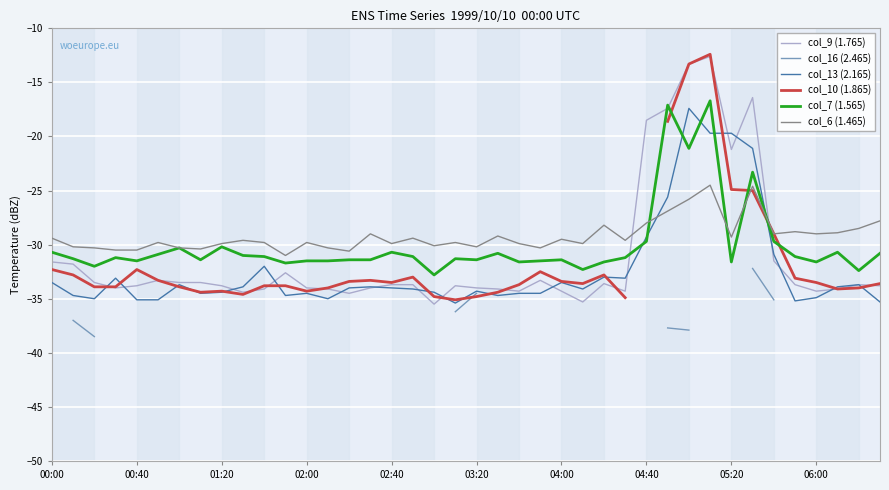

Is it true that col_13 (2.165) equals -10.3 at 14?

False